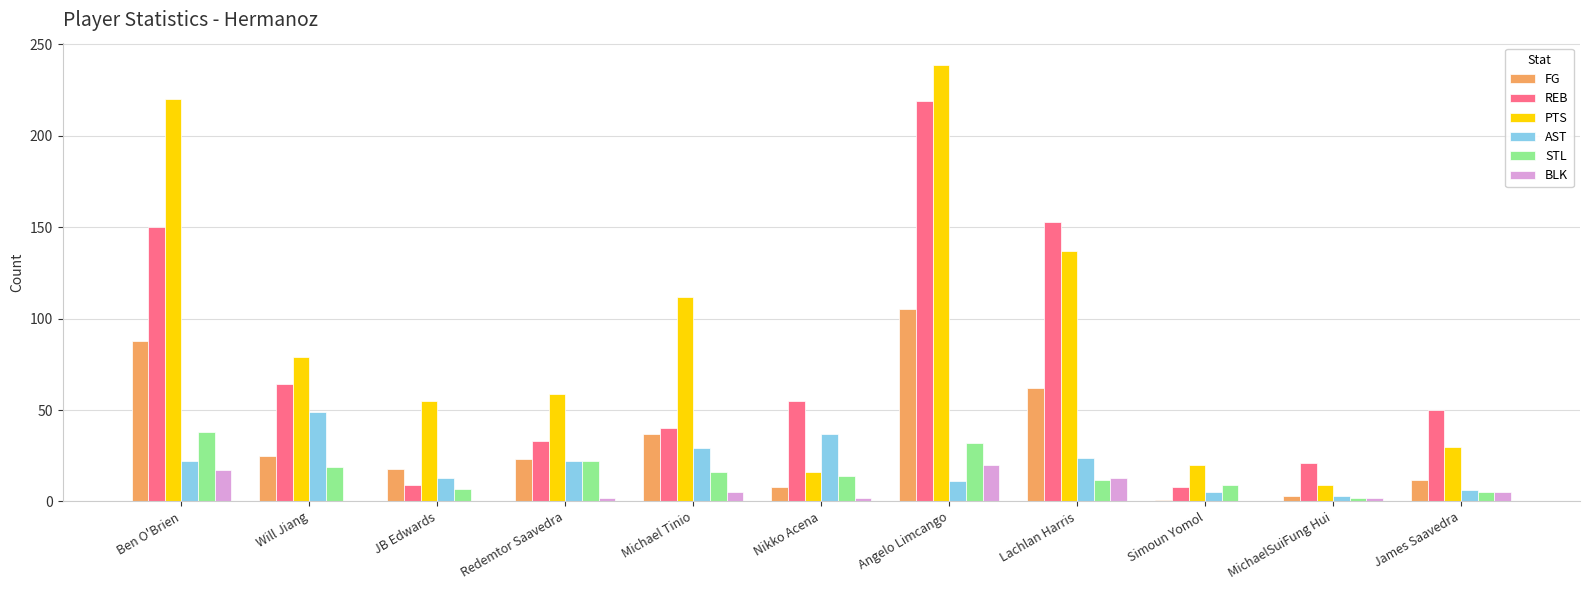

What is the sum of the AST values at Angelo Limcango and Lachlan Harris?

35